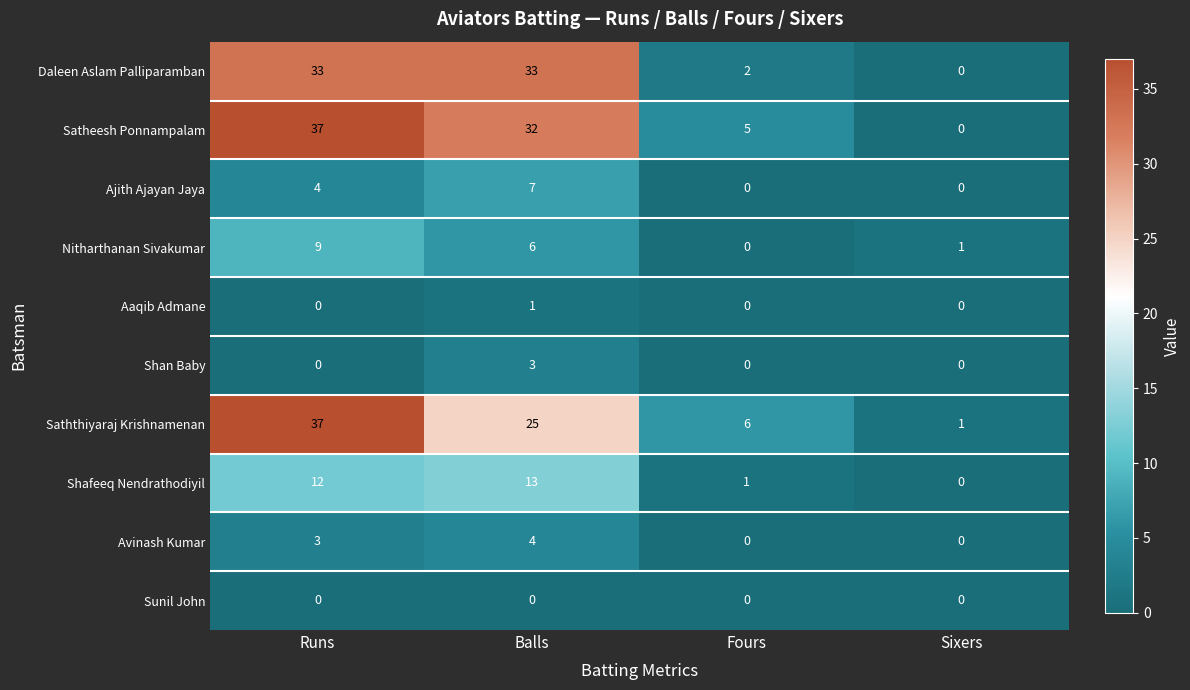

True or false: Saththiyaraj Krishnamenan has a value of 2 at Fours.

False